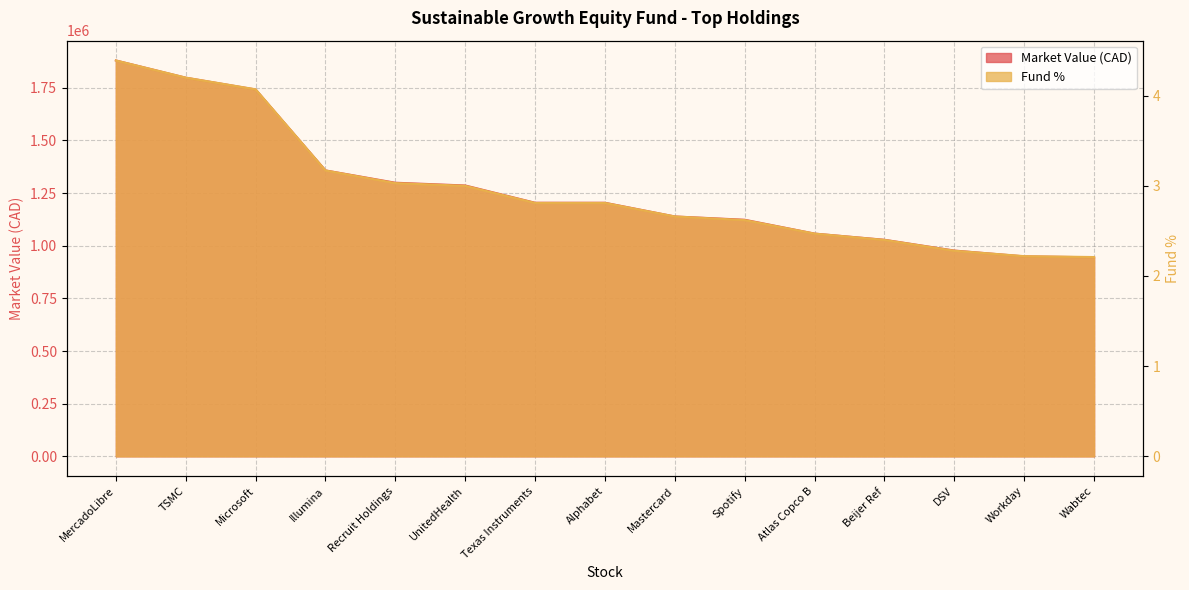

Rank the series by their average value, from highest to lowest.

Market Value (CAD), Fund %